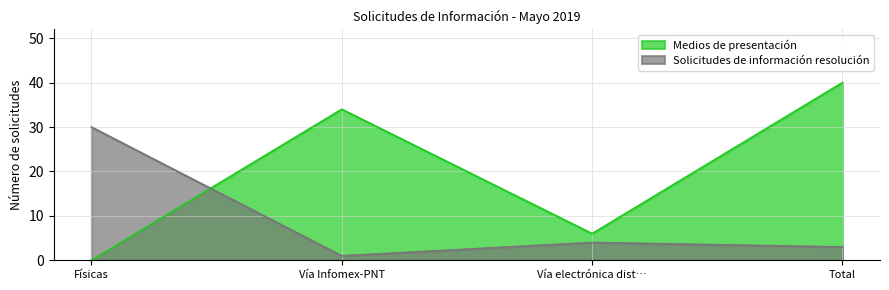

Where is the first local minimum for Medios de presentación?

Vía electrónica dist…